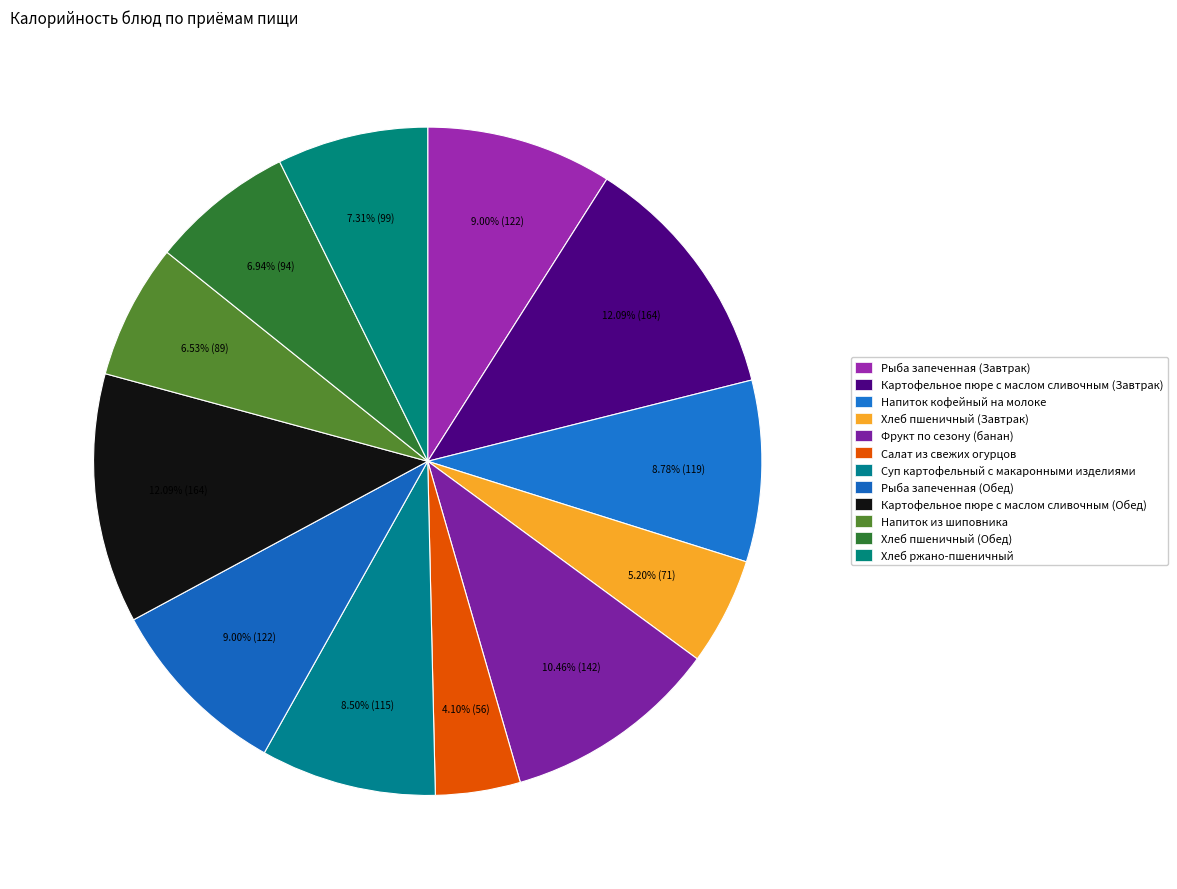

Between Рыба запеченная (Завтрак) and Картофельное пюре с маслом сливочным (Обед), which is larger?

Картофельное пюре с маслом сливочным (Обед)